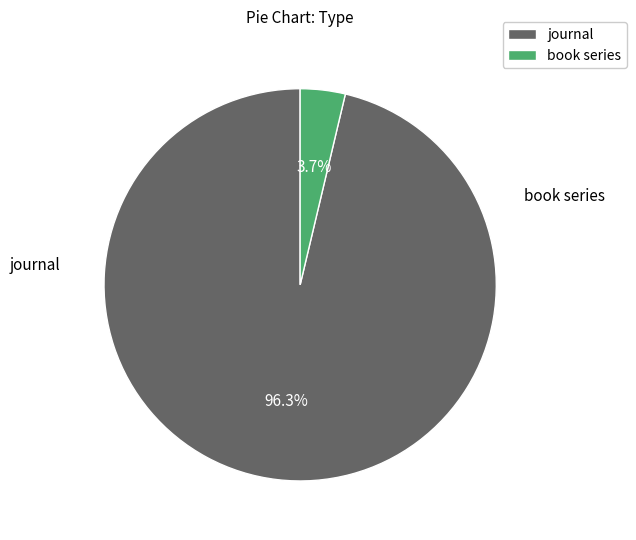

To the nearest percent, what is the difference between the largest and smallest slice percentages?

93%